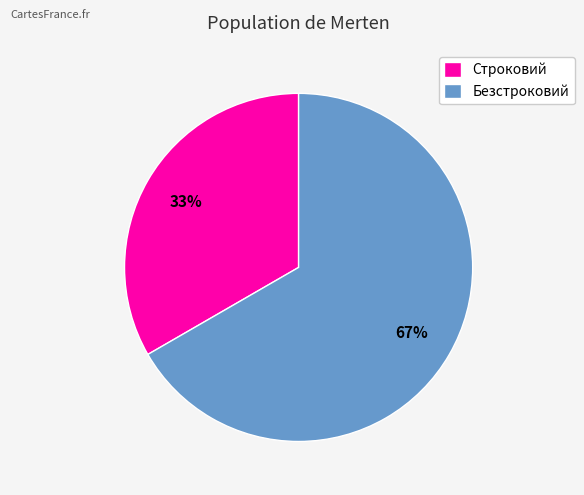

Count the number of slices in the pie.

2